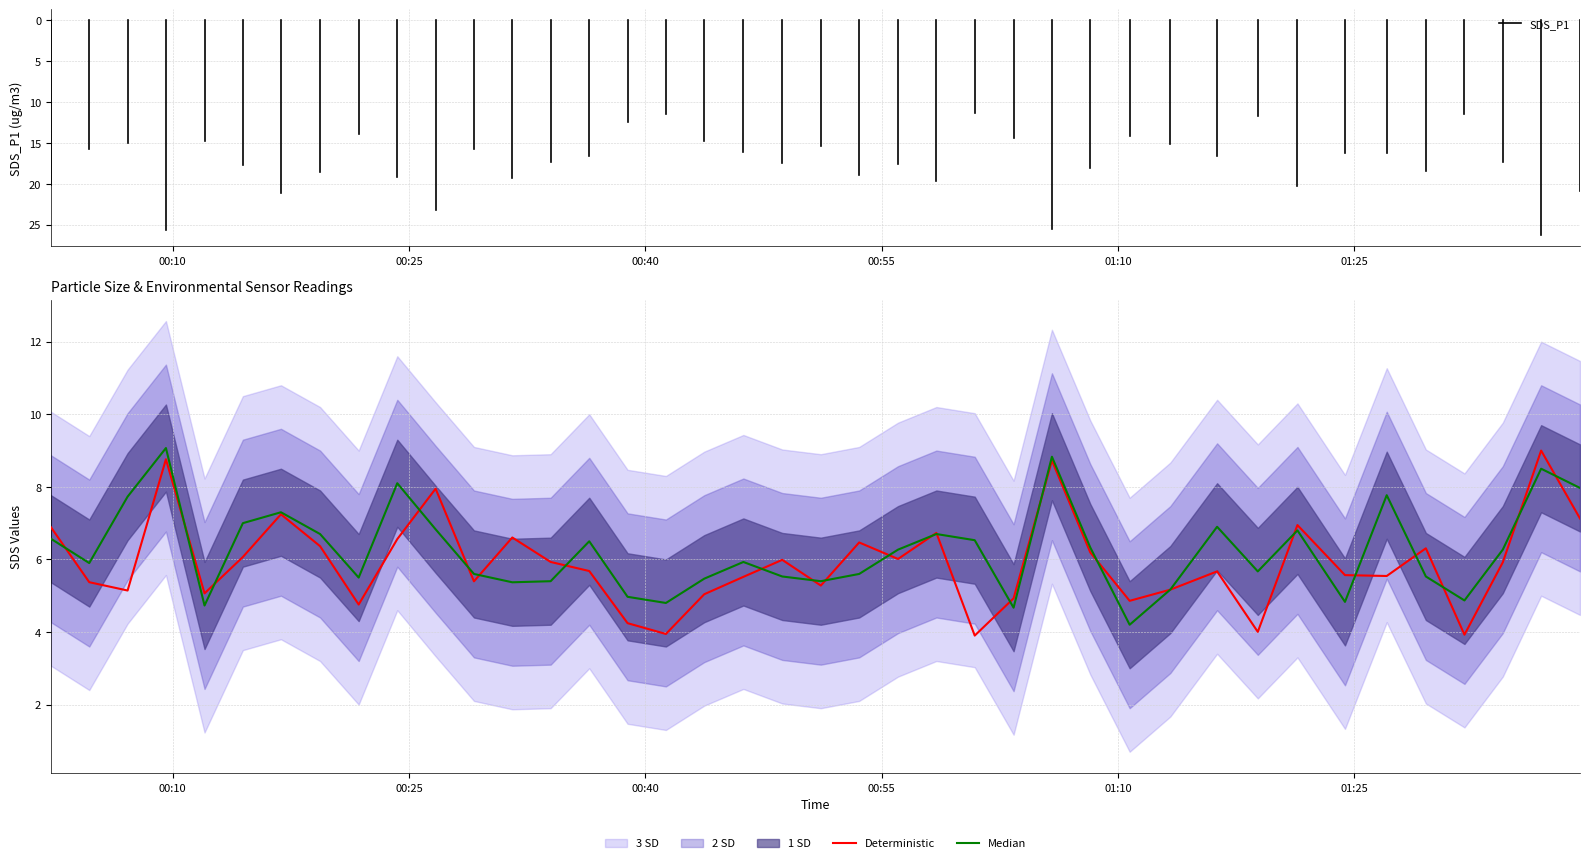

What is the maximum value for Deterministic?

9.0